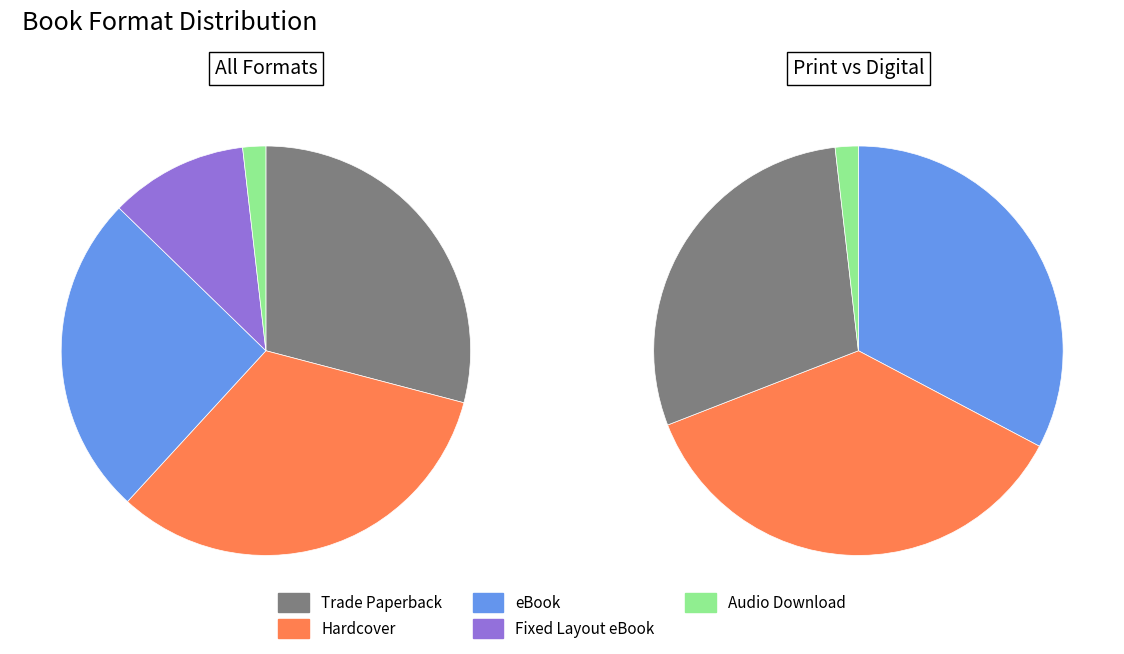

The Audio Download slice represents 2% of the pie. True or false?

True